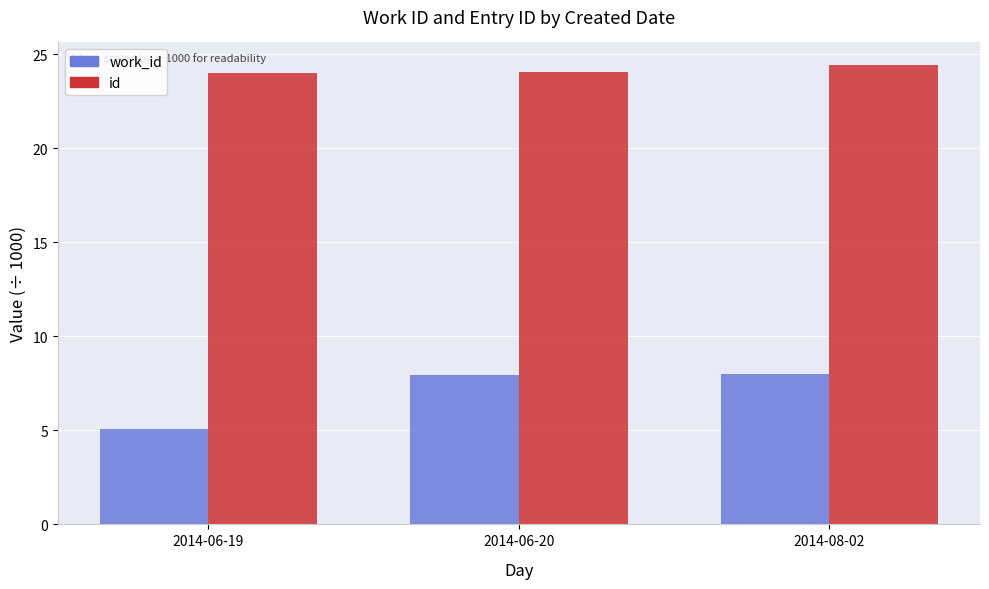

What is the total value across all series at 2014-08-02?

32.4